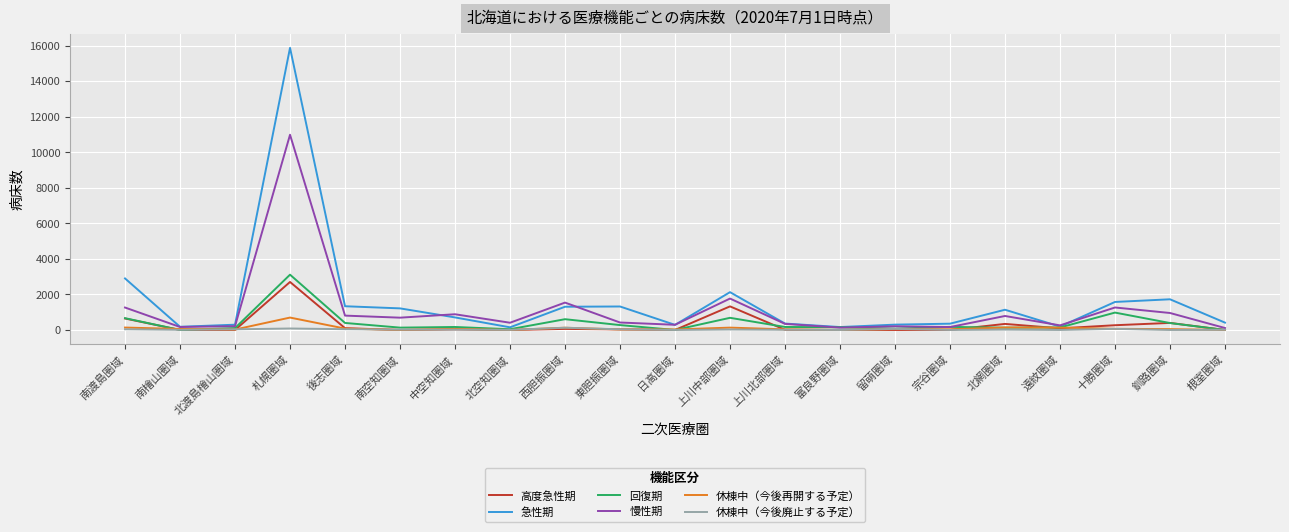

True or false: 急性期 has a value of 300 at 留萌圏域.

True